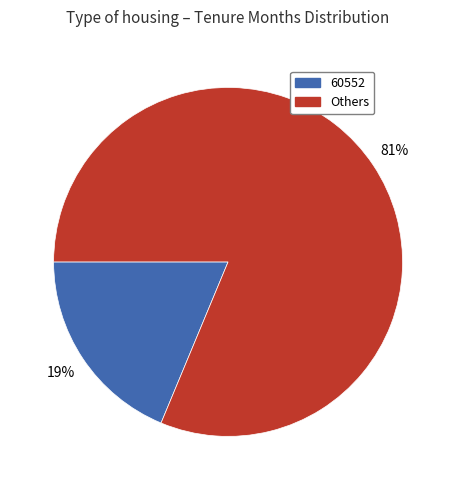

Is there any slice that represents more than half of the pie?

Yes